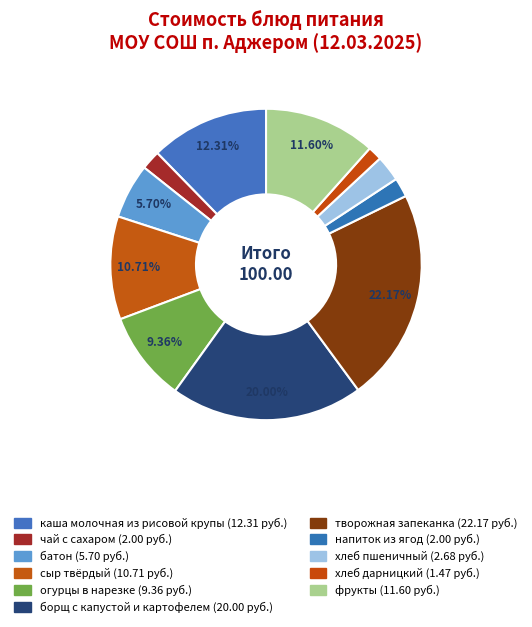

What is the change in value from батон to творожная запеканка?

+16.5